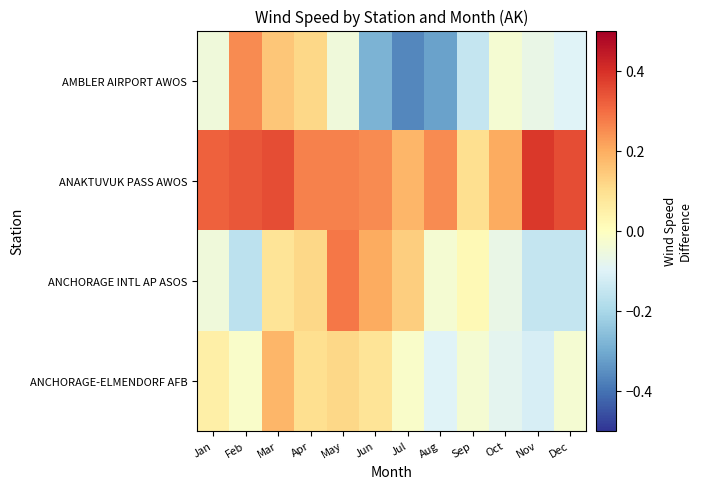

Reading left to right, extract all data points from this chart.

AMBLER AIRPORT AWOS: Jan=-0.0	Feb=0.2	Mar=0.2	Apr=0.1	May=-0.0	Jun=-0.3	Jul=-0.4	Aug=-0.3	Sep=-0.2	Oct=-0.0	Nov=-0.1	Dec=-0.1
ANAKTUVUK PASS AWOS: Jan=0.3	Feb=0.3	Mar=0.3	Apr=0.3	May=0.3	Jun=0.2	Jul=0.2	Aug=0.2	Sep=0.1	Oct=0.2	Nov=0.4	Dec=0.3
ANCHORAGE INTL AP ASOS: Jan=-0.0	Feb=-0.2	Mar=0.1	Apr=0.1	May=0.3	Jun=0.2	Jul=0.1	Aug=-0.0	Sep=0.0	Oct=-0.1	Nov=-0.2	Dec=-0.2
ANCHORAGE-ELMENDORF AFB: Jan=0.0	Feb=-0.0	Mar=0.2	Apr=0.1	May=0.1	Jun=0.1	Jul=-0.0	Aug=-0.1	Sep=-0.0	Oct=-0.1	Nov=-0.1	Dec=-0.0